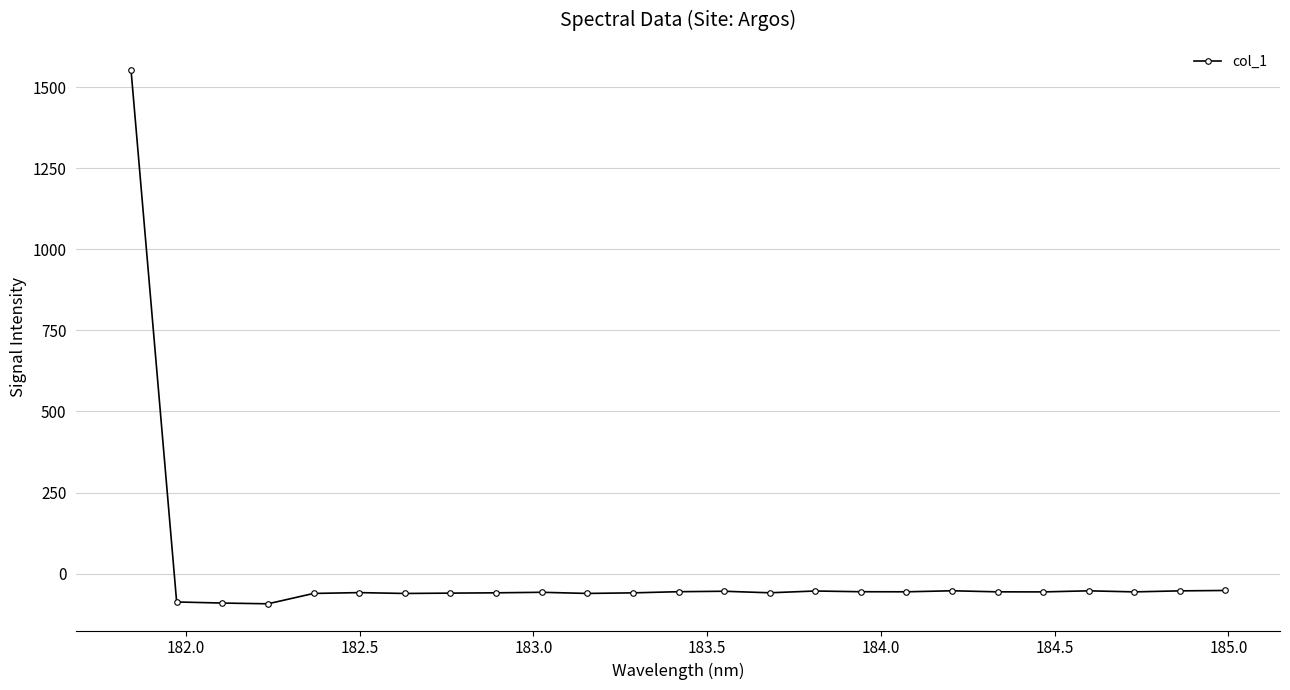

What is the value of the 4th point from the left?

-93.1